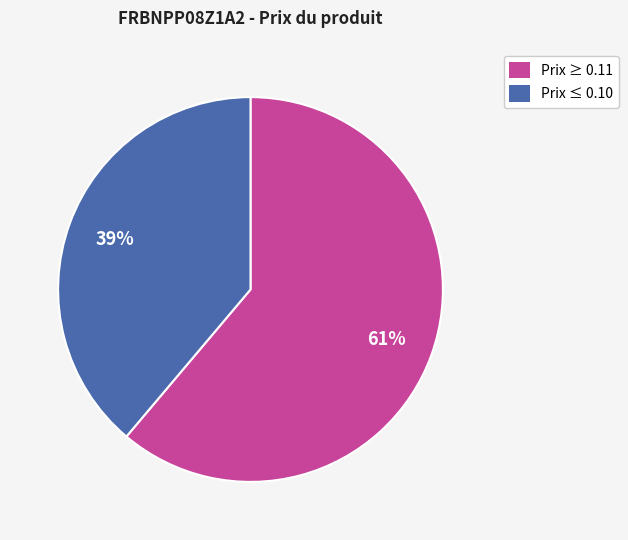

How many segments does this pie chart have?

2